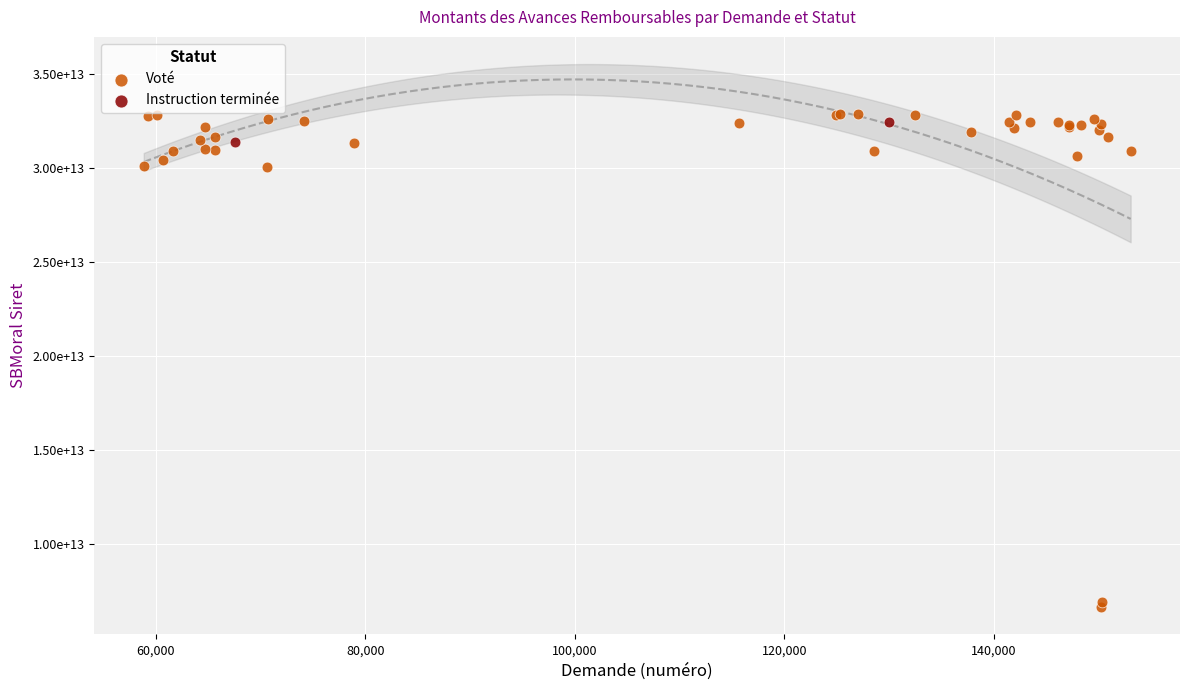

What are all the series names shown in the legend?

Voté, Instruction terminée